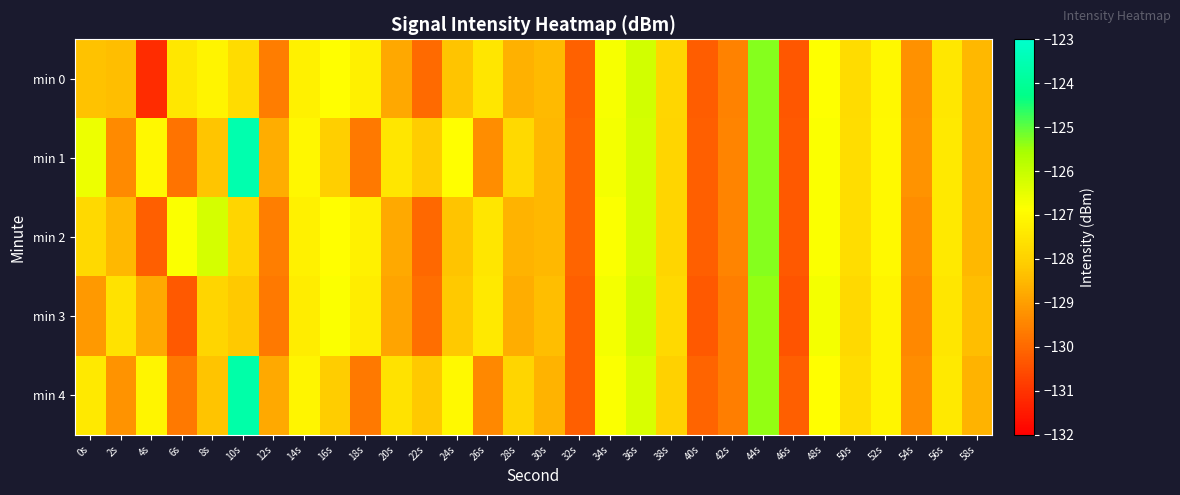

Reading right to left, extract all data points from this chart.

min 0: 58s=-128.5	56s=-127.4	54s=-129.3	52s=-127.0	50s=-127.7	48s=-126.8	46s=-130.3	44s=-125.3	42s=-129.5	40s=-130.2	38s=-127.9	36s=-126.2	34s=-126.8	32s=-130.1	30s=-128.5	28s=-128.6	26s=-127.5	24s=-128.3	22s=-130.0	20s=-128.8	18s=-127.2	16s=-126.9	14s=-127.2	12s=-129.6	10s=-127.7	8s=-127.1	6s=-127.5	4s=-131.1	2s=-128.4	0s=-128.3
min 1: 58s=-128.5	56s=-127.4	54s=-129.2	52s=-127.0	50s=-127.7	48s=-126.8	46s=-130.3	44s=-125.3	42s=-129.5	40s=-130.2	38s=-127.9	36s=-126.2	34s=-126.7	32s=-130.1	30s=-128.5	28s=-127.8	26s=-129.3	24s=-126.9	22s=-128.1	20s=-127.5	18s=-129.7	16s=-128.0	14s=-127.1	12s=-128.7	10s=-123.6	8s=-128.3	6s=-129.8	4s=-127.0	2s=-129.4	0s=-126.6
min 2: 58s=-128.5	56s=-127.4	54s=-129.3	52s=-127.0	50s=-127.7	48s=-126.8	46s=-130.3	44s=-125.3	42s=-129.5	40s=-130.2	38s=-127.9	36s=-126.2	34s=-126.8	32s=-130.1	30s=-128.5	28s=-128.6	26s=-127.5	24s=-128.3	22s=-130.0	20s=-128.8	18s=-127.2	16s=-126.9	14s=-127.2	12s=-129.6	10s=-127.9	8s=-126.2	6s=-126.8	4s=-130.2	2s=-128.5	0s=-127.8
min 3: 58s=-128.4	56s=-127.5	54s=-129.4	52s=-127.1	50s=-127.8	48s=-126.7	46s=-130.4	44s=-125.4	42s=-129.6	40s=-130.3	38s=-127.8	36s=-126.1	34s=-126.7	32s=-130.2	30s=-128.4	28s=-128.7	26s=-127.4	24s=-128.2	22s=-129.9	20s=-128.9	18s=-127.3	16s=-126.8	14s=-127.3	12s=-129.7	10s=-128.2	8s=-127.9	6s=-130.3	4s=-128.8	2s=-127.6	0s=-129.1
min 4: 58s=-128.6	56s=-127.4	54s=-129.3	52s=-127.1	50s=-127.7	48s=-126.9	46s=-130.2	44s=-125.4	42s=-129.6	40s=-130.1	38s=-128.0	36s=-126.3	34s=-126.8	32s=-130.2	30s=-128.6	28s=-127.9	26s=-129.4	24s=-127.0	22s=-128.2	20s=-127.6	18s=-129.7	16s=-128.1	14s=-127.1	12s=-128.8	10s=-123.7	8s=-128.3	6s=-129.7	4s=-127.1	2s=-129.2	0s=-127.4